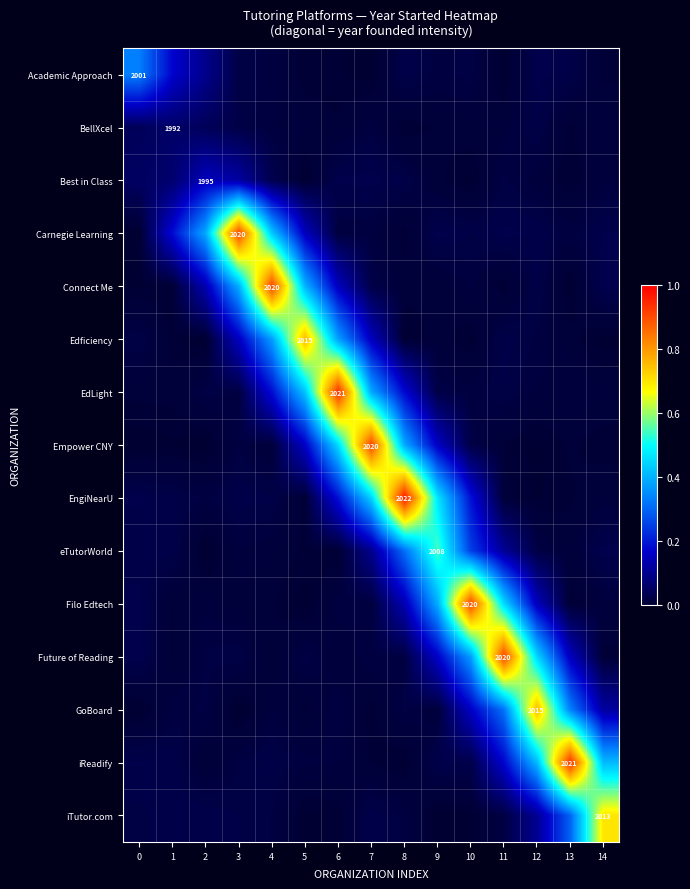

Which has a higher value, 10 or 7?

10